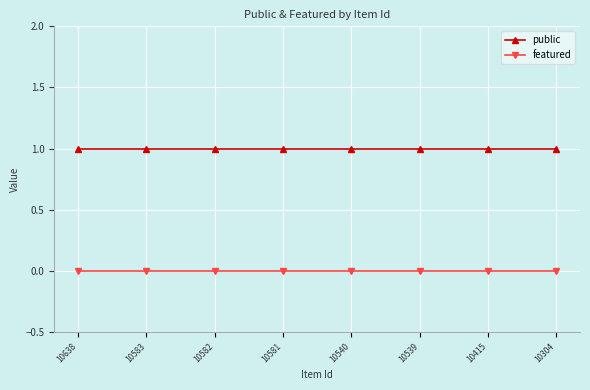

Rank the series at 10583 from lowest to highest value.

featured, public